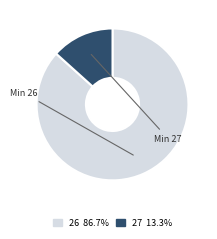

Which slice is the largest?

26